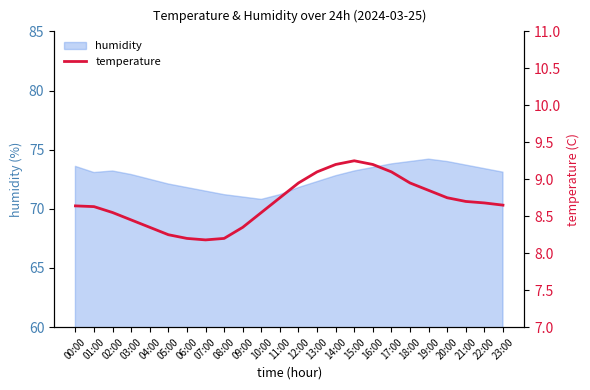

True or false: the data shows 8.7 at 21:00.

True